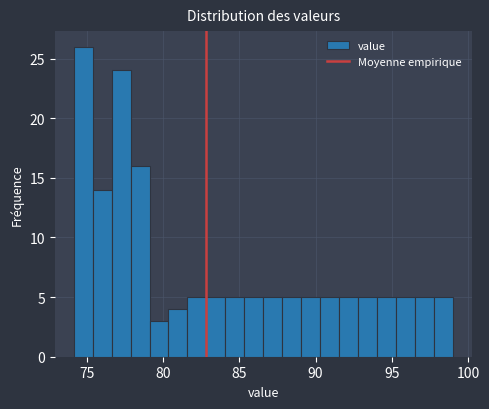

Around what value on the x-axis is the tallest bar? Give the approximate position of its centre, as read against the axis.

75.0